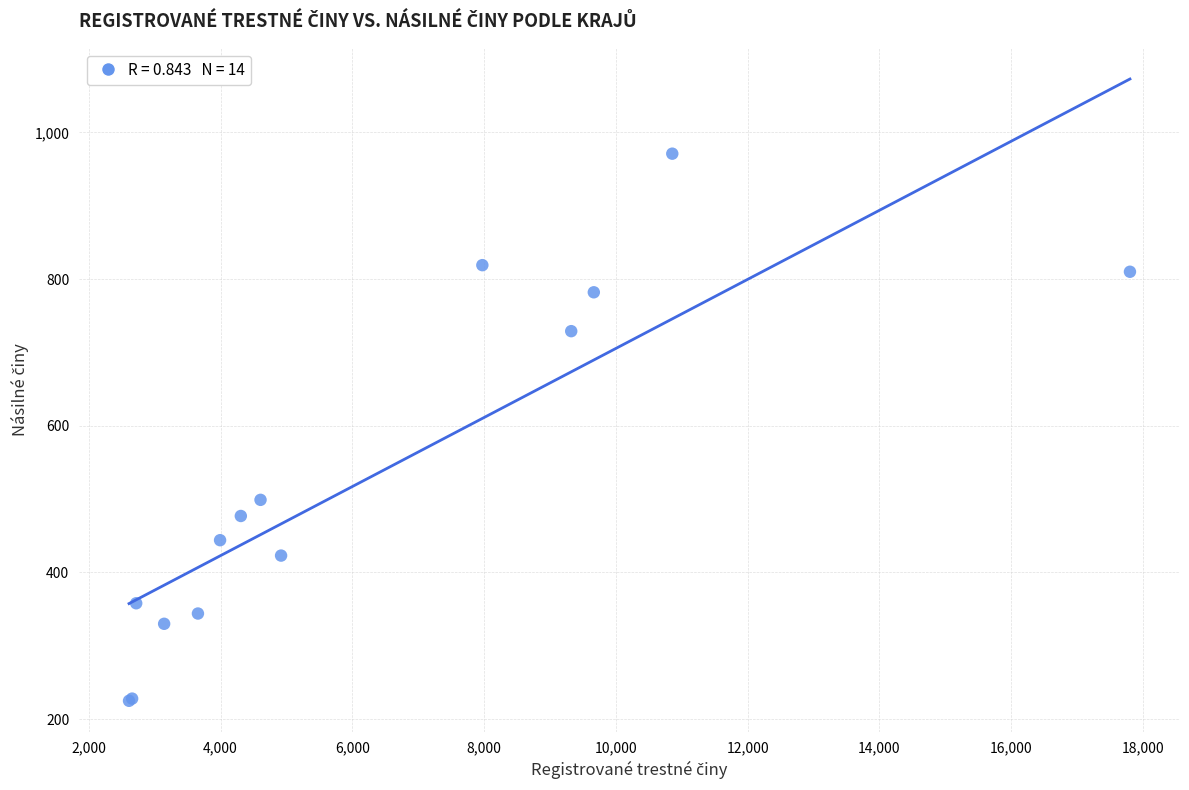

What Y value in the scatter plot is closest to 598?

499